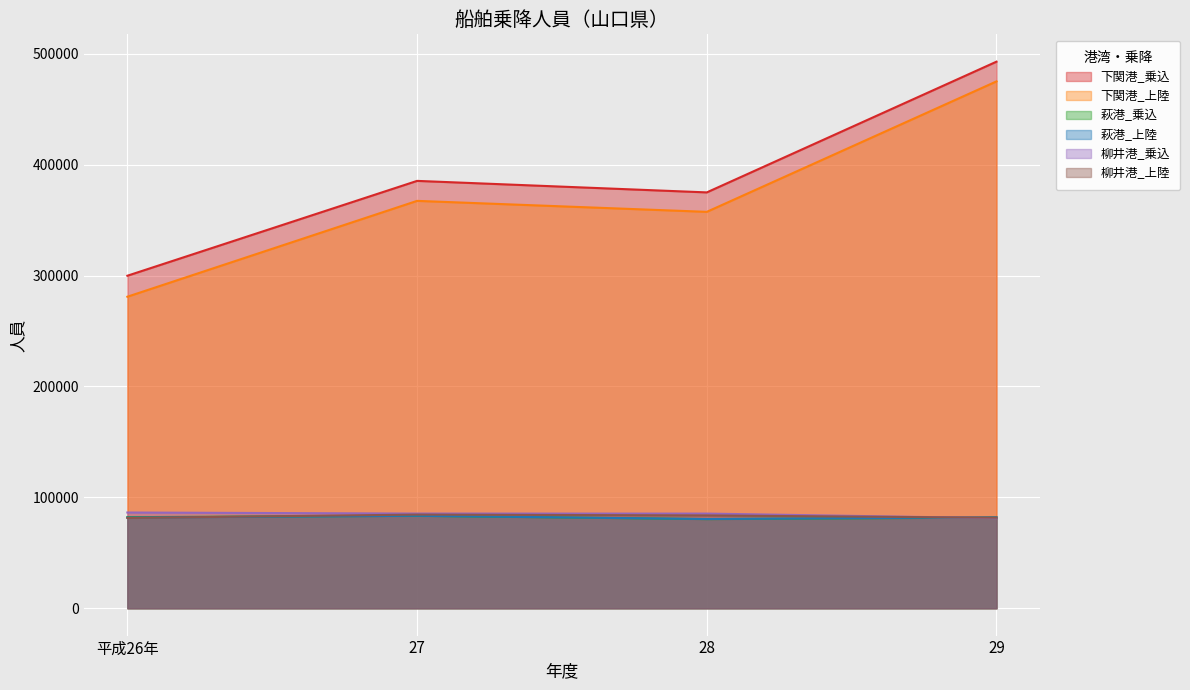

Reading right to left, list all the values displayed in this chart.

下関港_乗込: 29=492832	28=374960	27=385337	平成26年=299820
下関港_上陸: 29=475047	28=357417	27=367312	平成26年=280891
萩港_乗込: 29=81756	28=80374	27=83338	平成26年=82129
萩港_上陸: 29=81965	28=80460	27=83388	平成26年=81747
柳井港_乗込: 29=81241	28=85360	27=85376	平成26年=86325
柳井港_上陸: 29=81653	28=83688	27=84465	平成26年=81409